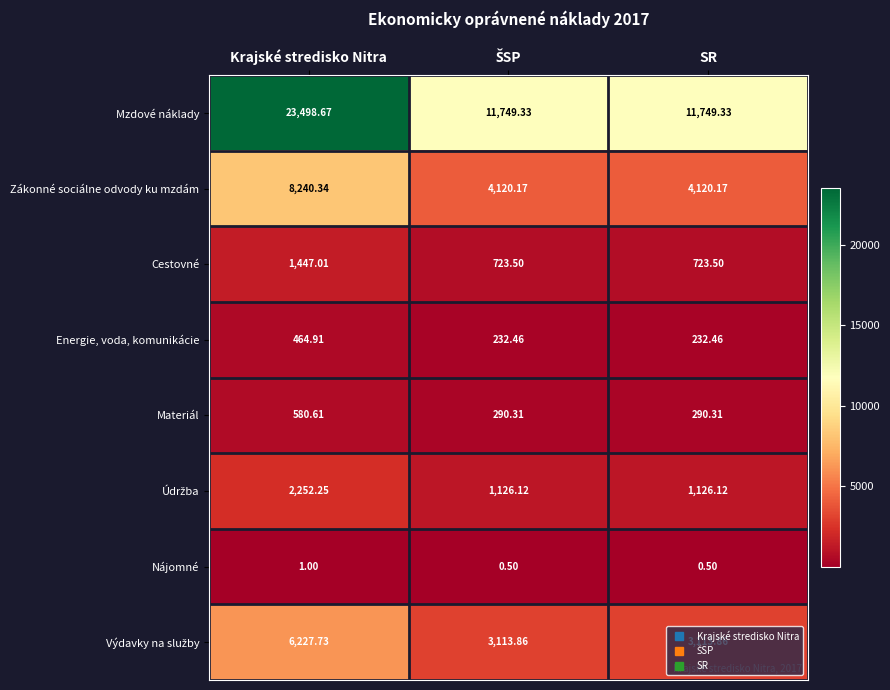

Which label corresponds to the largest value in the chart?

Krajské stredisko Nitra